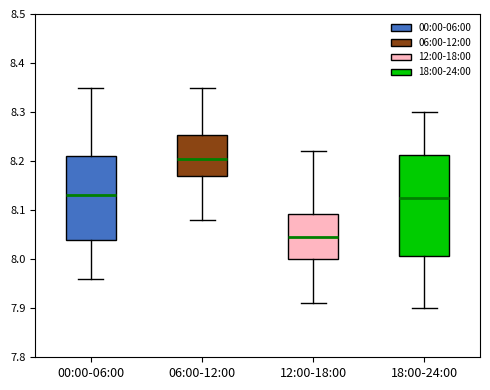

Where does the median line of the box for 00:00-06:00 sit on the y-axis? The values are not printed on the chart, so give them approximately, as read against the axis.

8.13